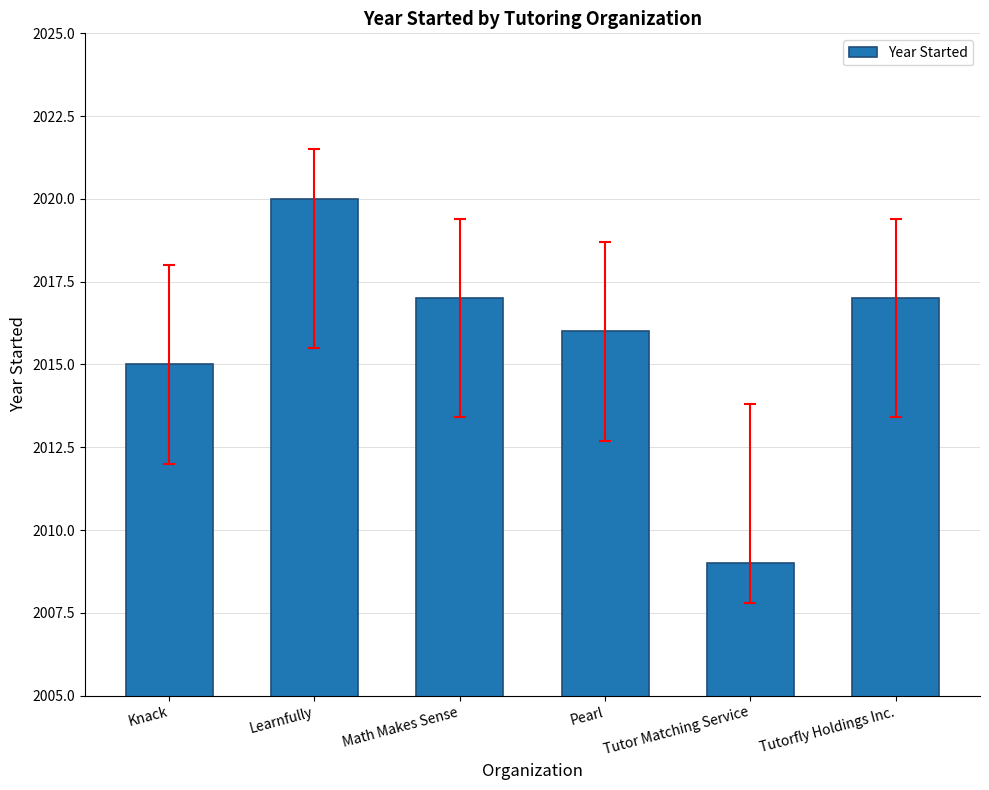

What position from the right is Learnfully?

5